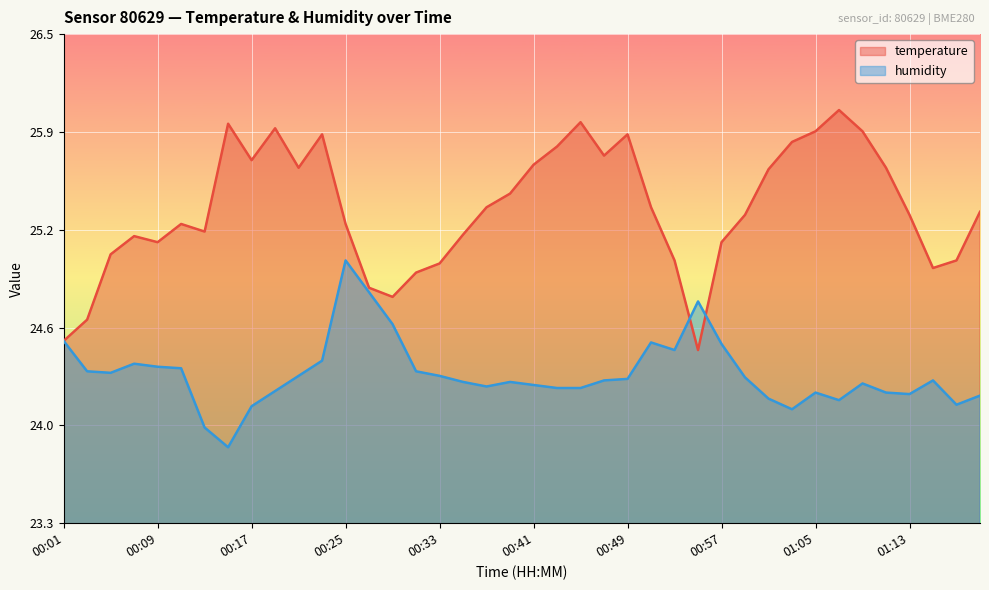

What is the label of the 25th point from the right?

00:31